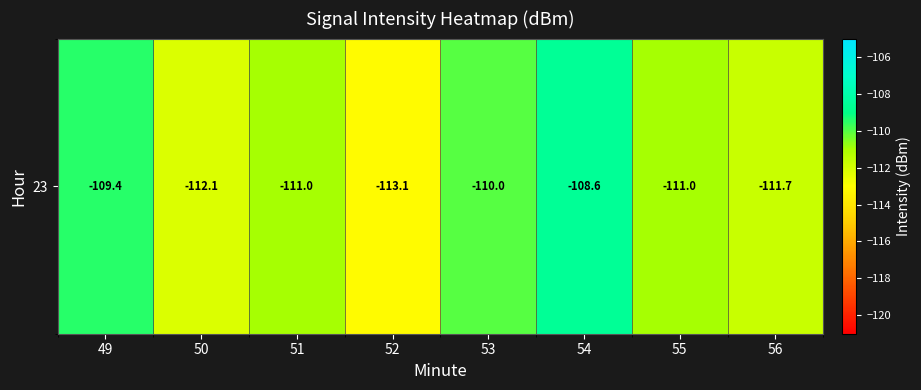

What is the sum of all values?

-887.0